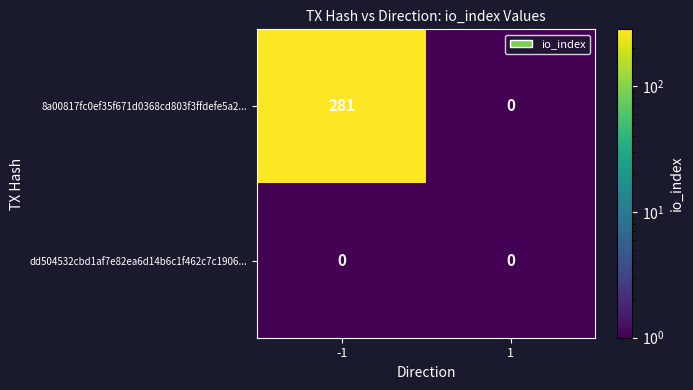

The value of 8a00817fc0ef35f671d0368cd803f3ffdefe5a2... at -1 is 281. True or false?

True